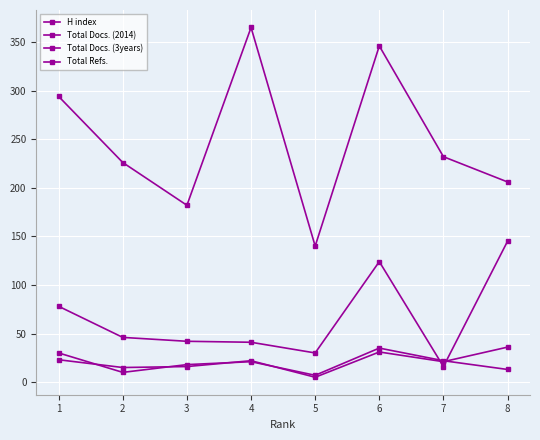

How many values in the Total Docs. (2014) series are below 21?

4